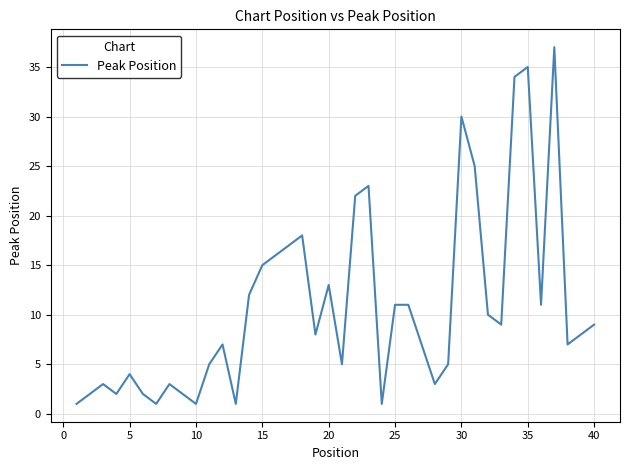

Reading right to left, what are all the values shown in this chart?

9	8	7	37	11	35	34	9	10	25	30	5	3	7	11	11	1	23	22	5	13	8	18	17	16	15	12	1	7	5	1	2	3	1	2	4	2	3	2	1